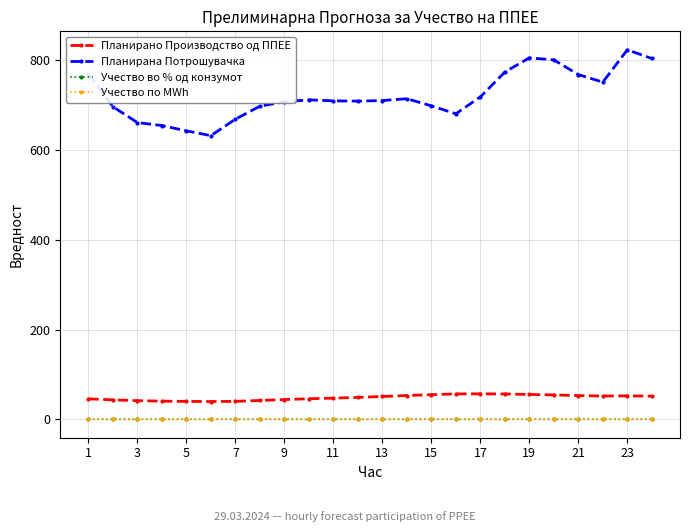

True or false: Учество во % од конзумот and Планирана Потрошувачка intersect in this chart.

False